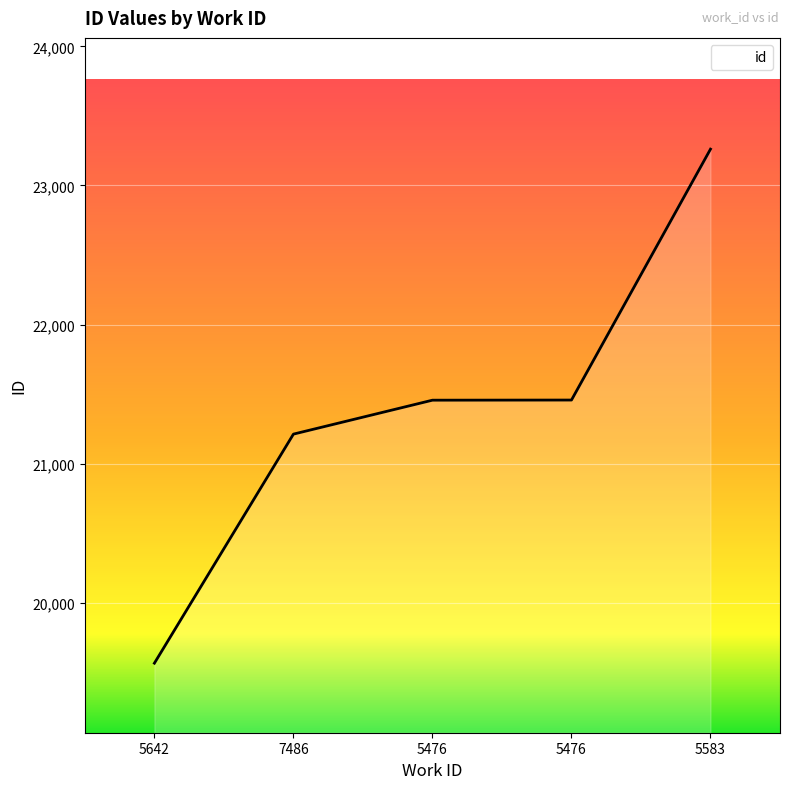

What is the label of the 3rd point from the right?

5476